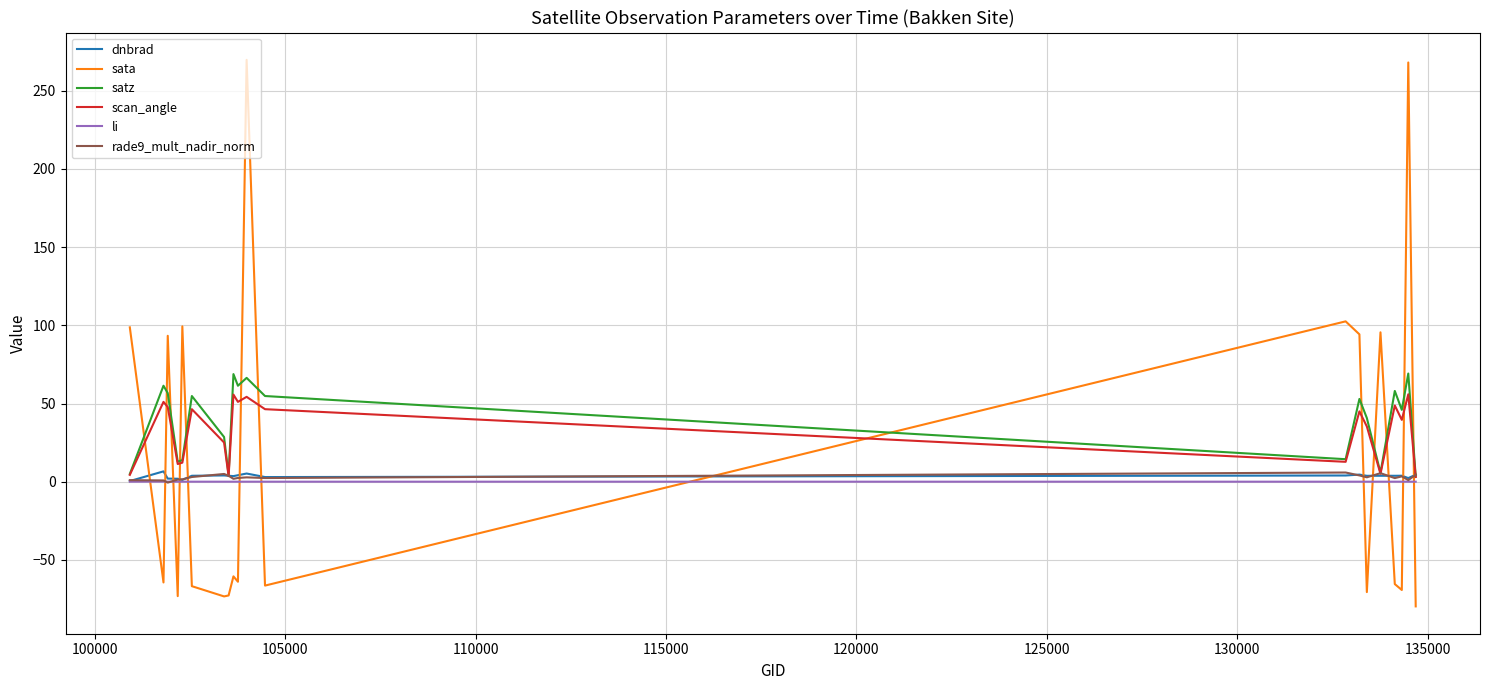

Which series has the largest range (max minus min)?

sata